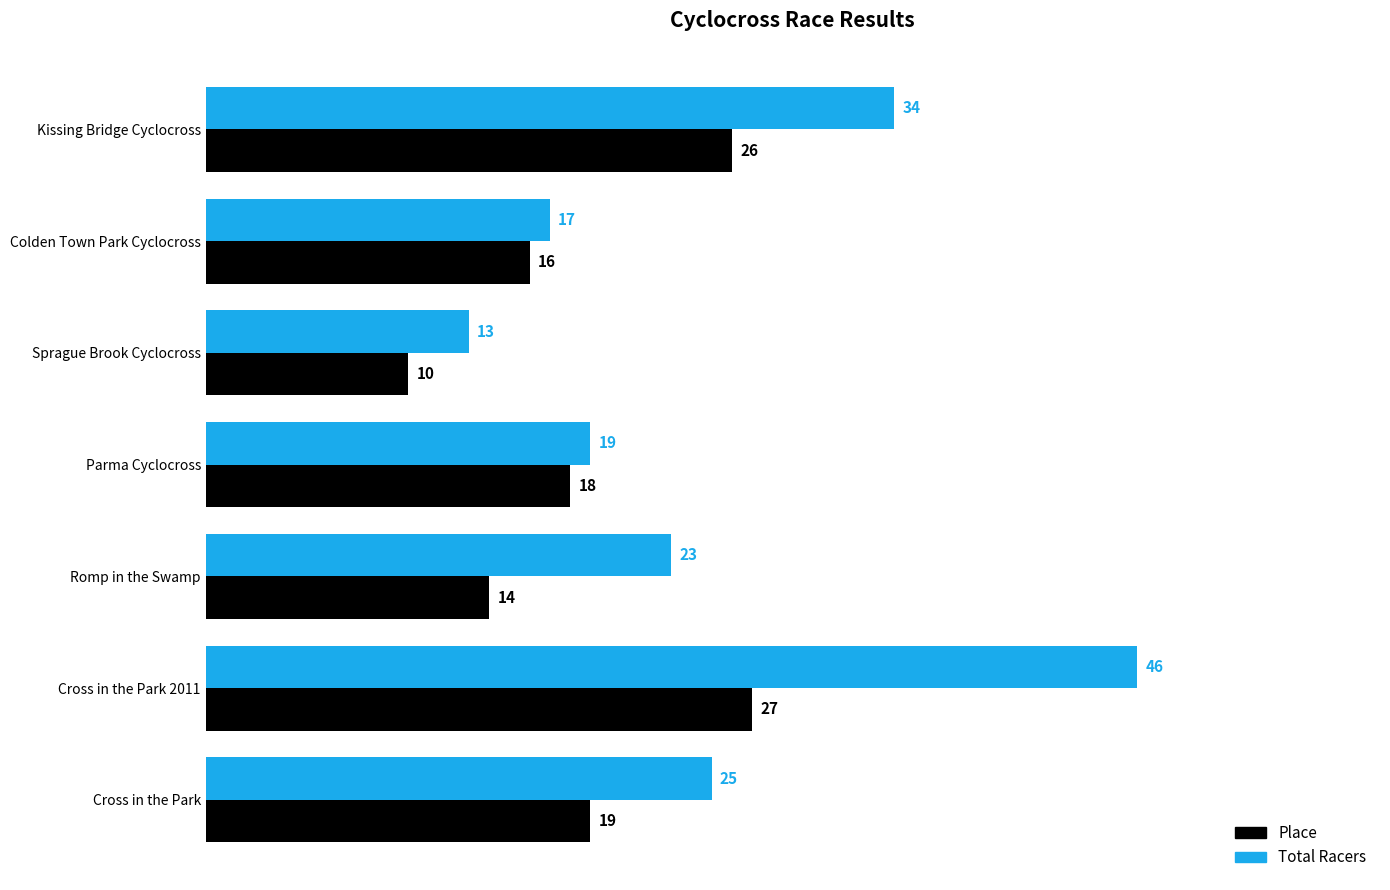

List the series in order of their overall mean, highest first.

Total Racers, Place